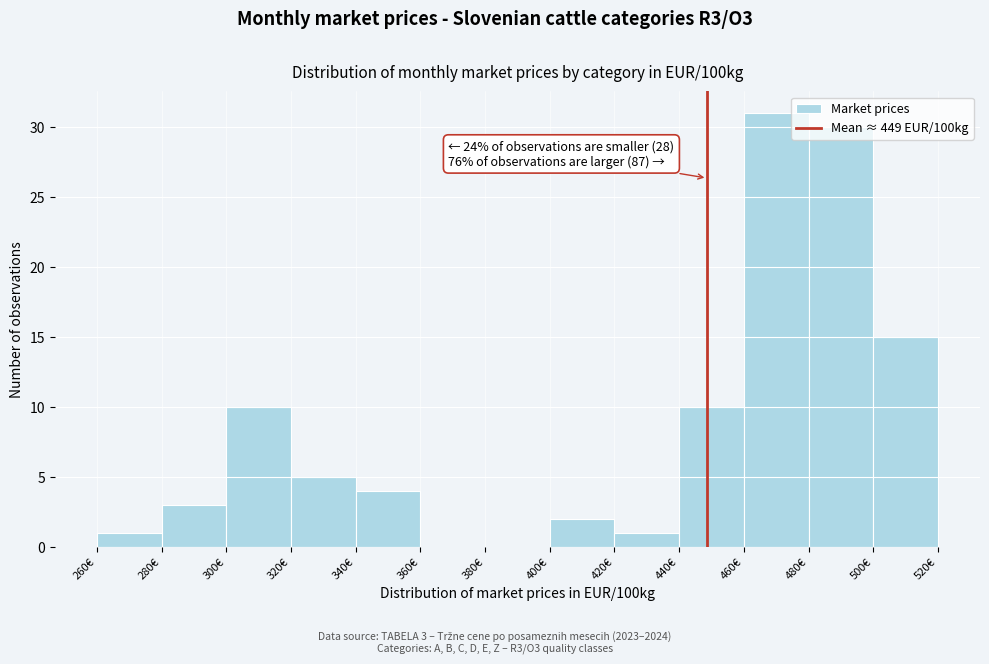

Over which range of the x-axis is the bar tallest?

460 to 480